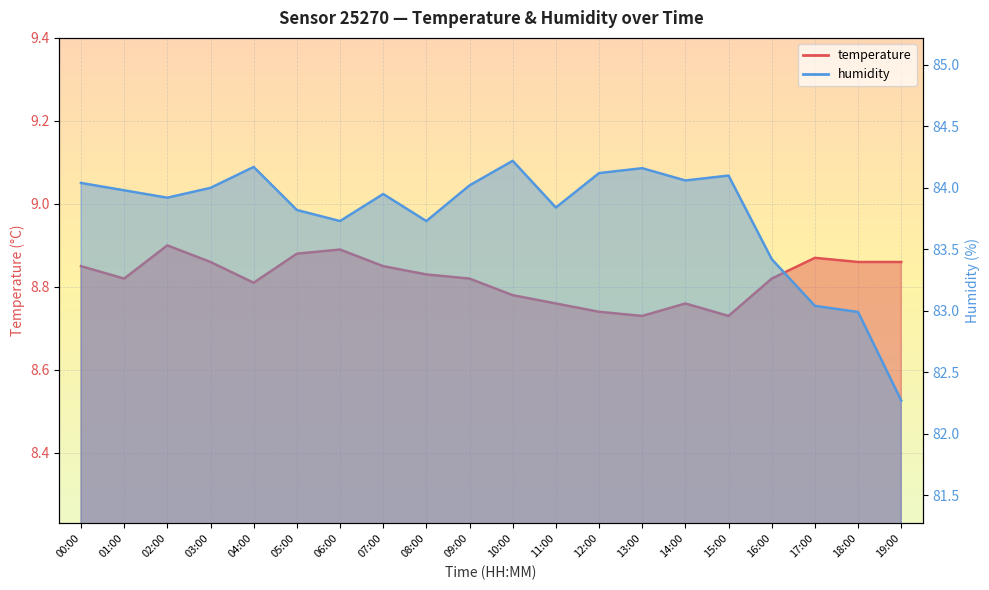

What is the value of the temperature point at the 15th from the left?

8.8